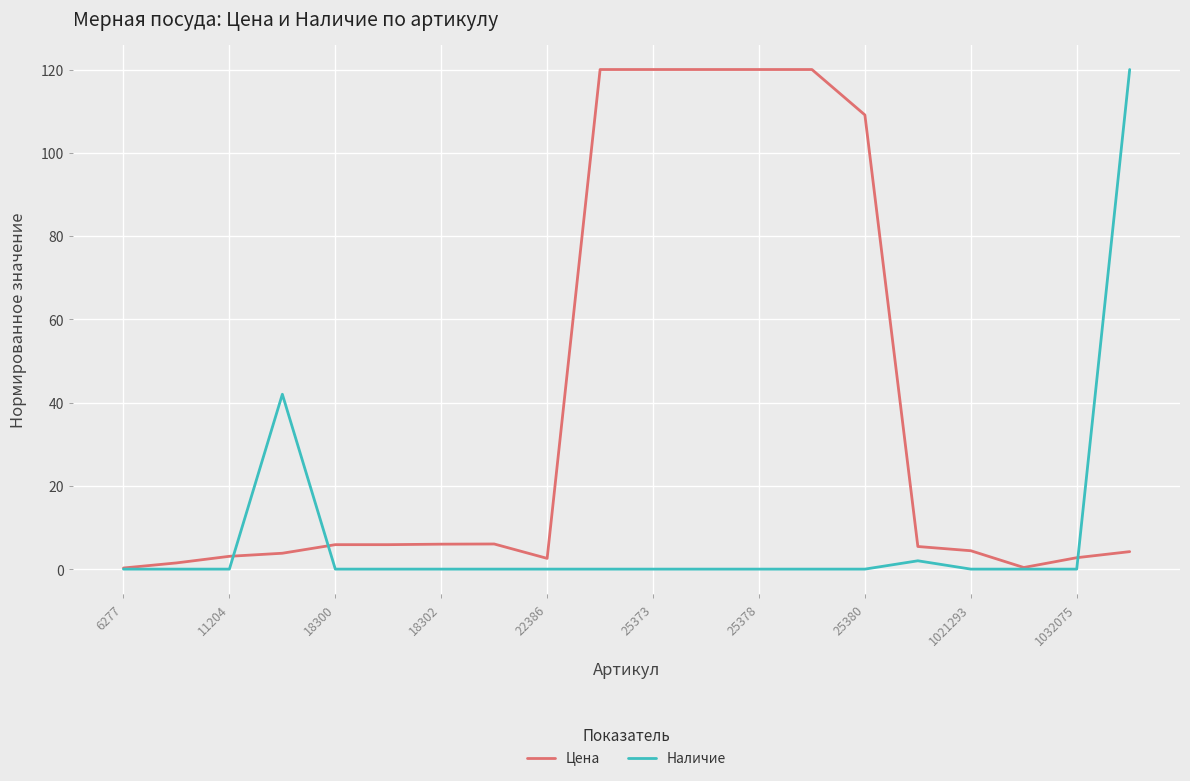

True or false: Наличие and Цена intersect in this chart.

True